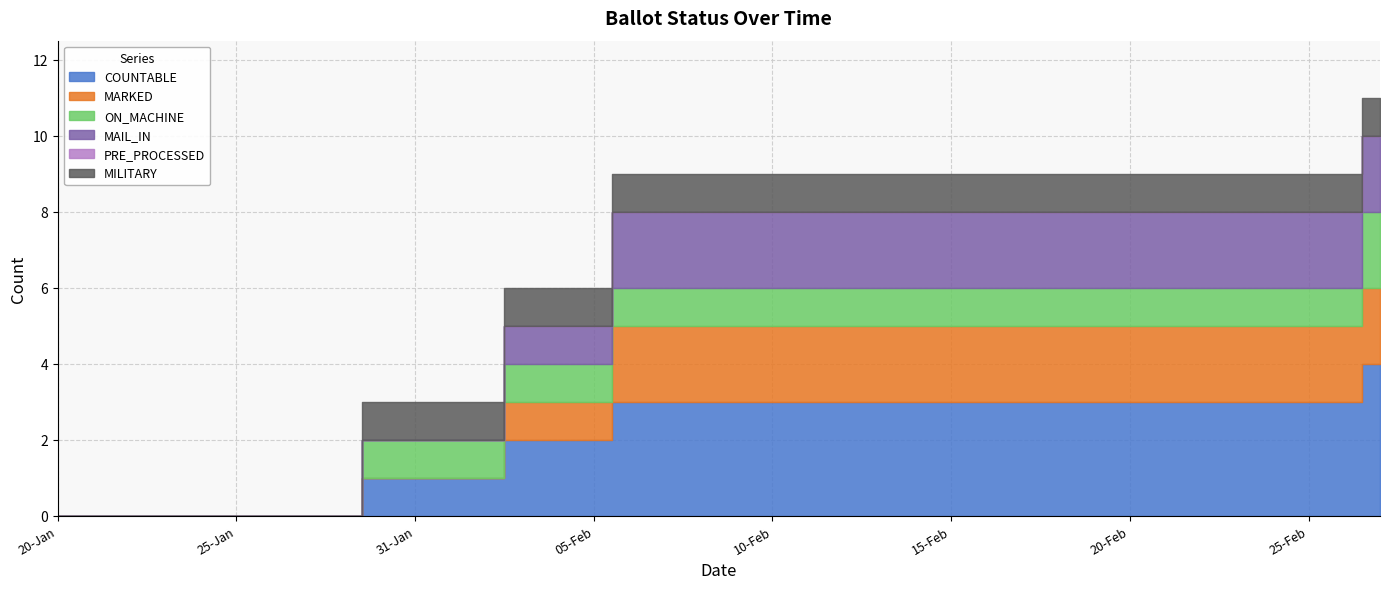

Which series has the largest total across all categories?

COUNTABLE